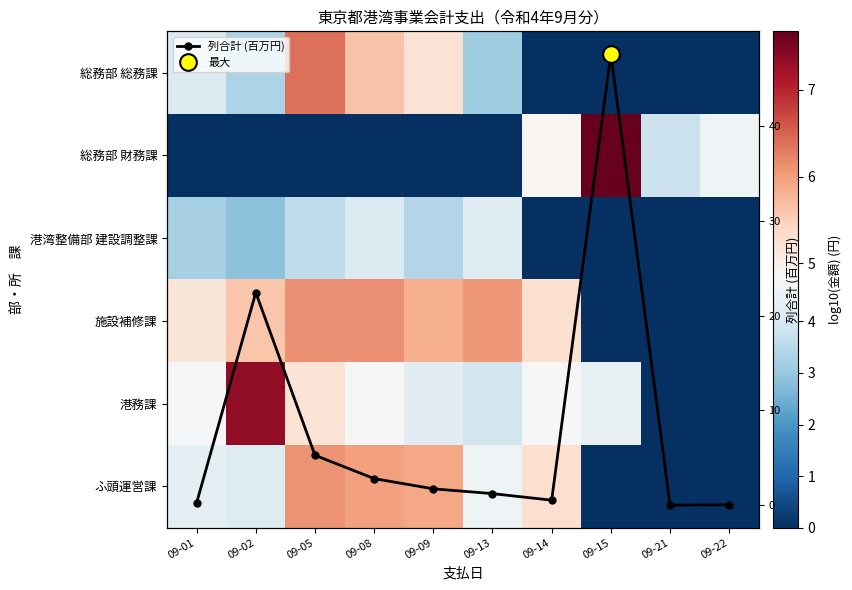

True or false: 列合計 (百万円) has more than 0 interior local peaks.

True